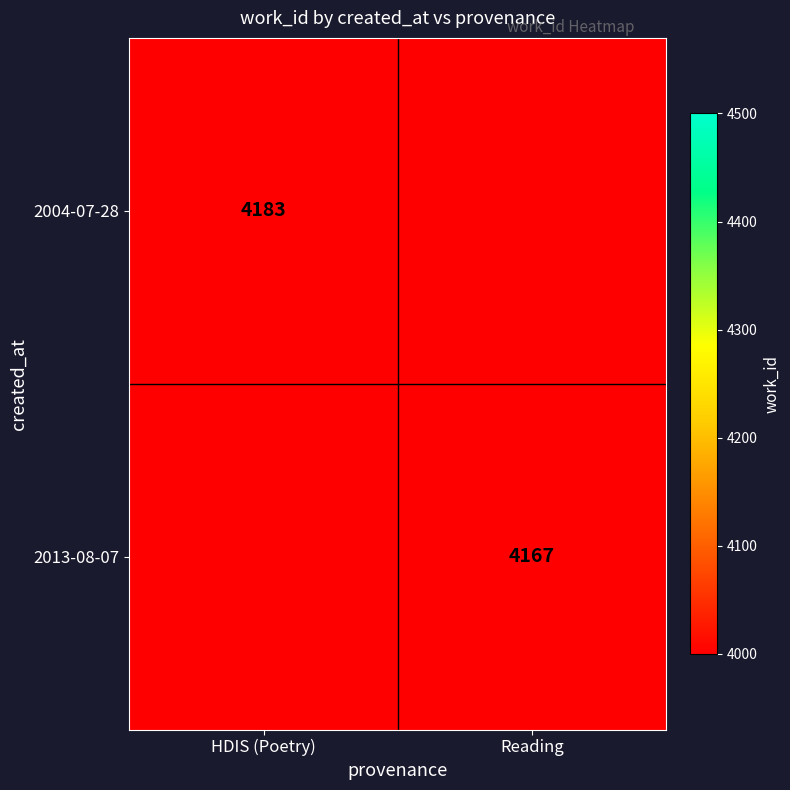

The 2013-08-07 series shows 1687 at Reading. True or false?

False